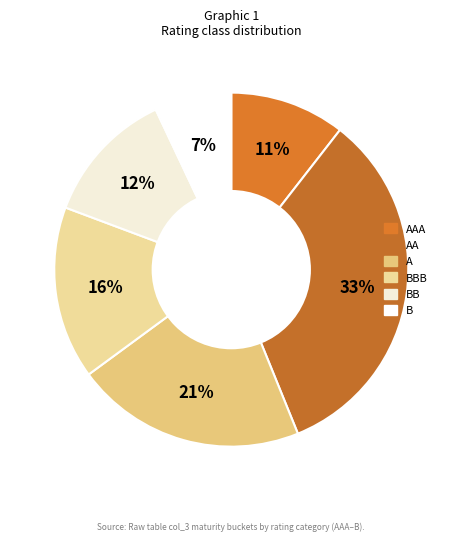

Is there a majority slice in this chart?

No